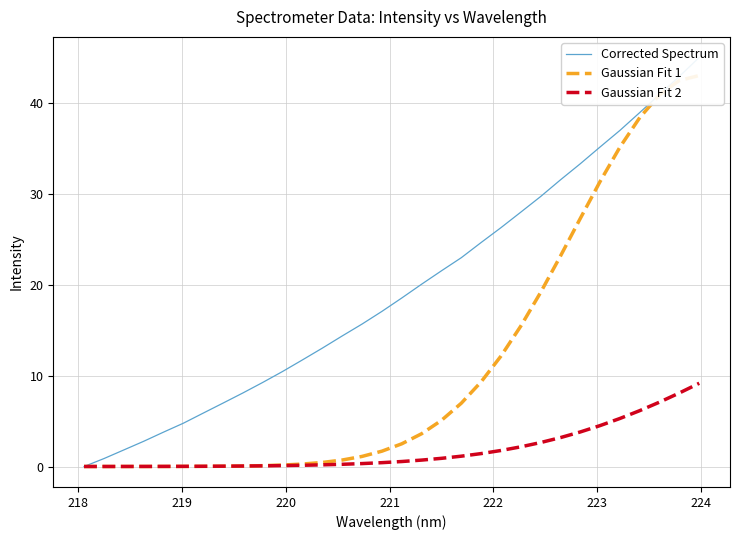

After their last crossing, which series has the higher values: Gaussian Fit 2 or Corrected Spectrum?

Corrected Spectrum